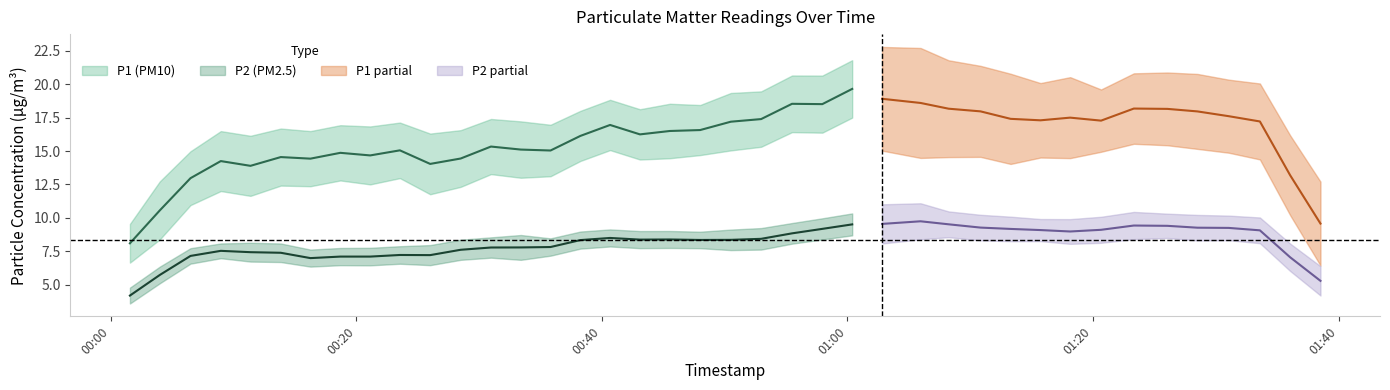

Is this an area chart (filled region under the line)?

No